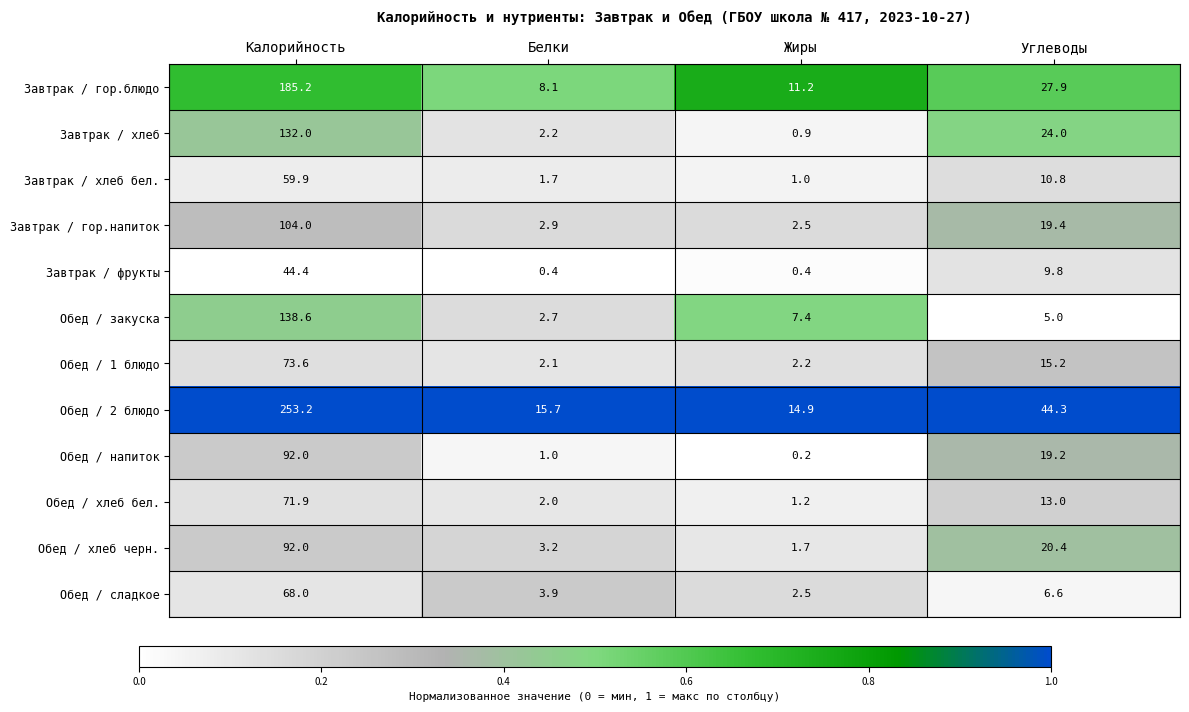

Rank the categories by Обед / хлеб бел. value from lowest to highest.

Жиры, Белки, Углеводы, Калорийность